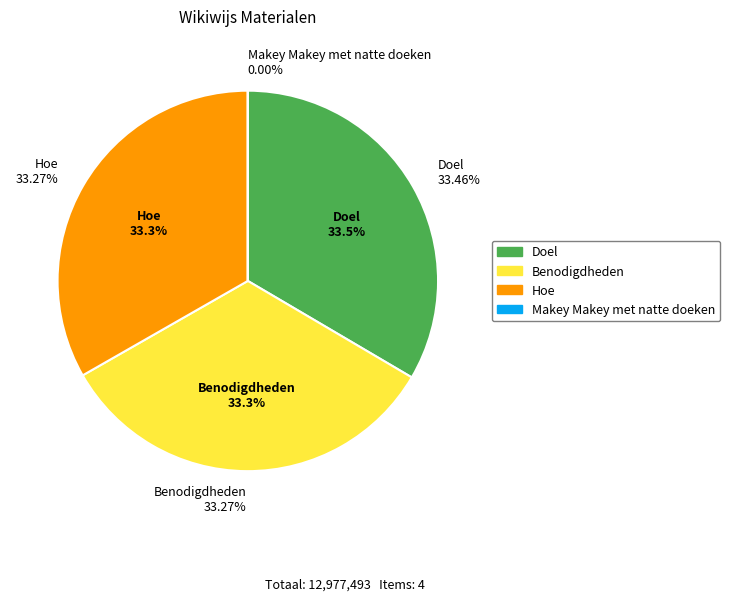

Is there a majority slice in this chart?

No